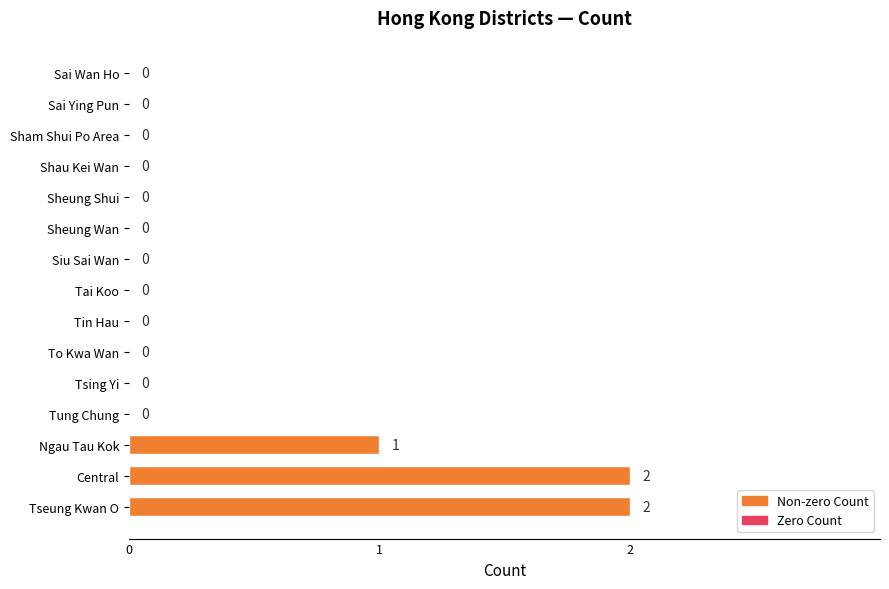

The value at To Kwa Wan is 0. True or false?

True